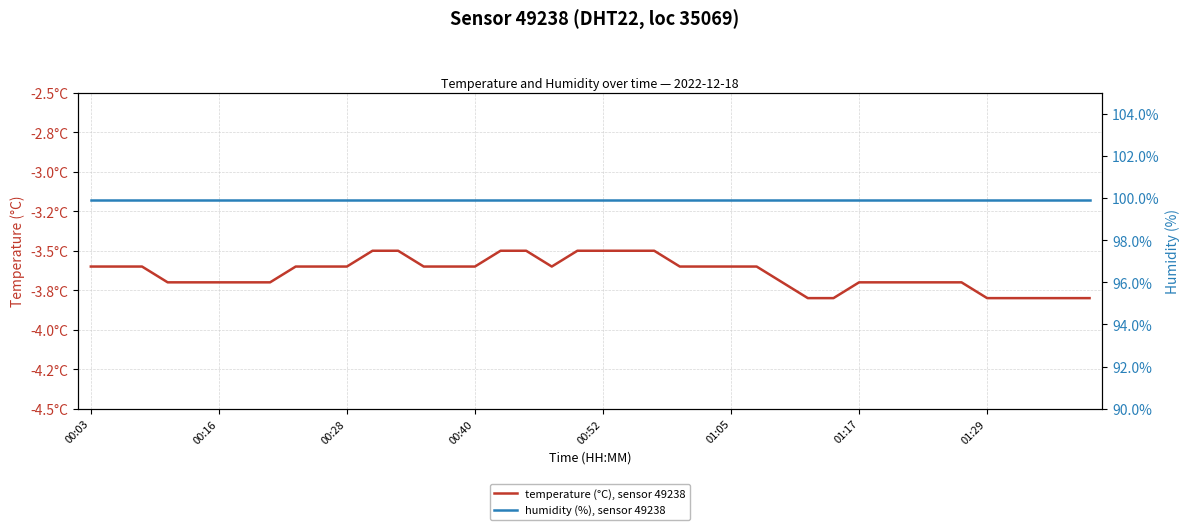

True or false: humidity (%), sensor 49238 has more than 0 interior local peaks.

False